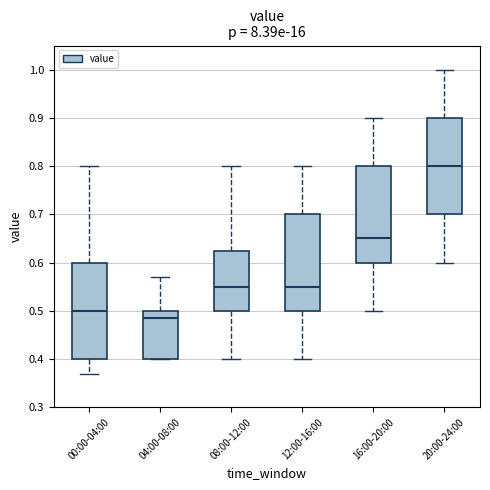

Where is the lower edge of the box for 04:00-08:00 on the y-axis? The values are not printed on the chart, so give them approximately, as read against the axis.

0.40